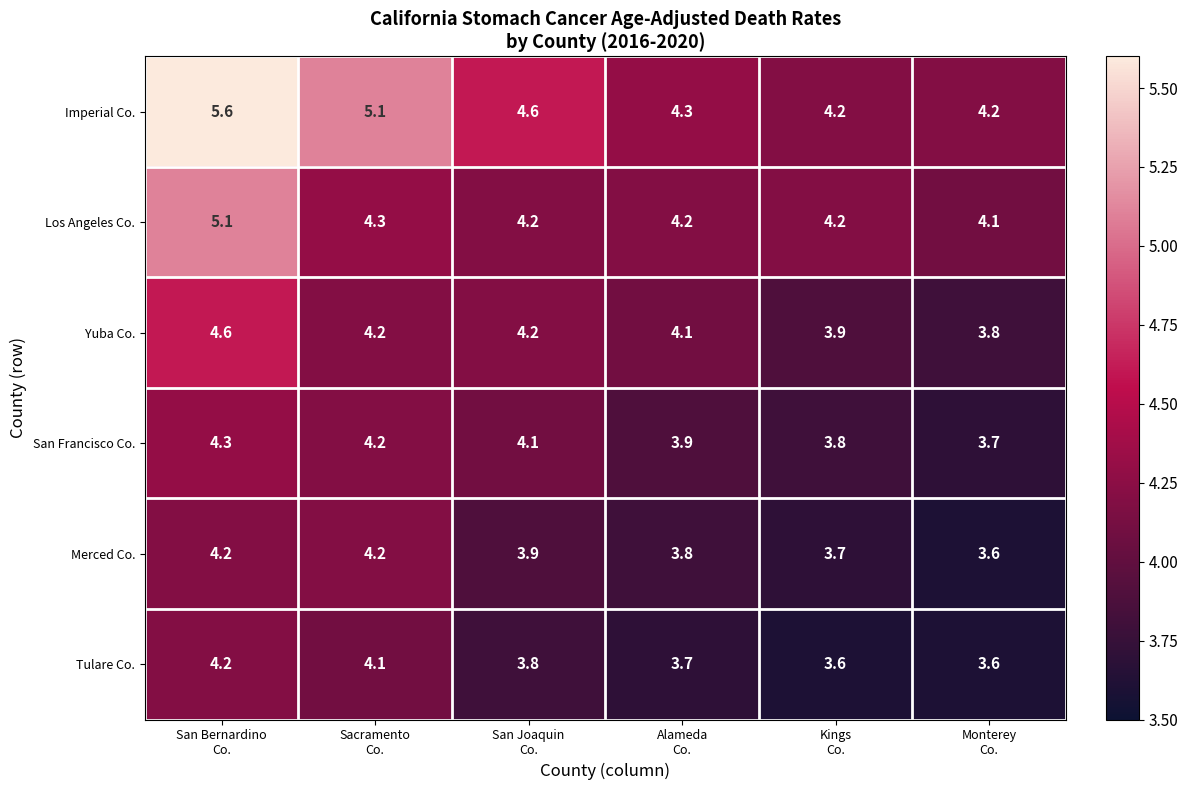

At how many categories does at least one series exceed 3?

6